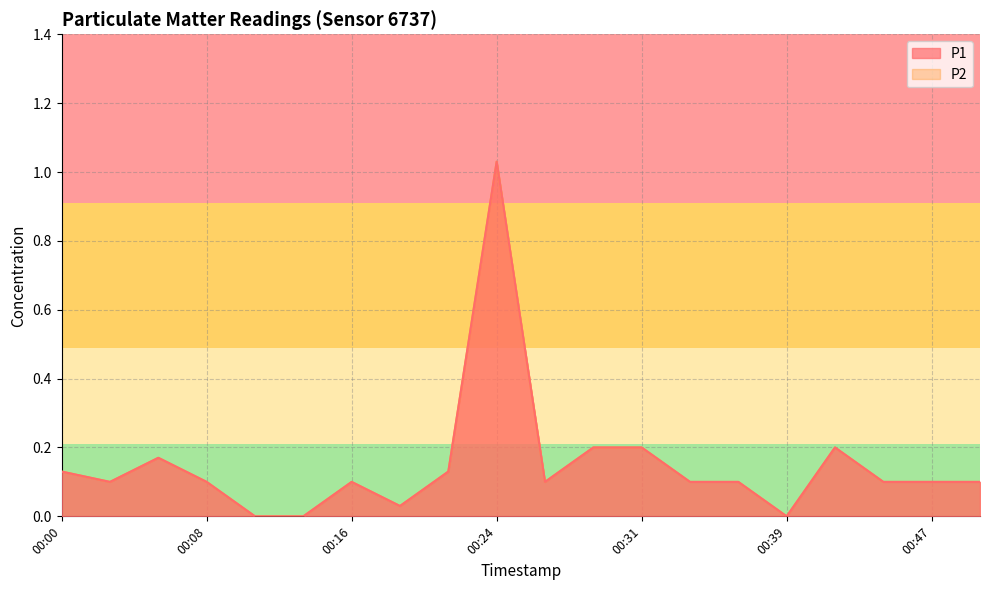

What is the value of the P2 point at the 19th from the left?

0.1